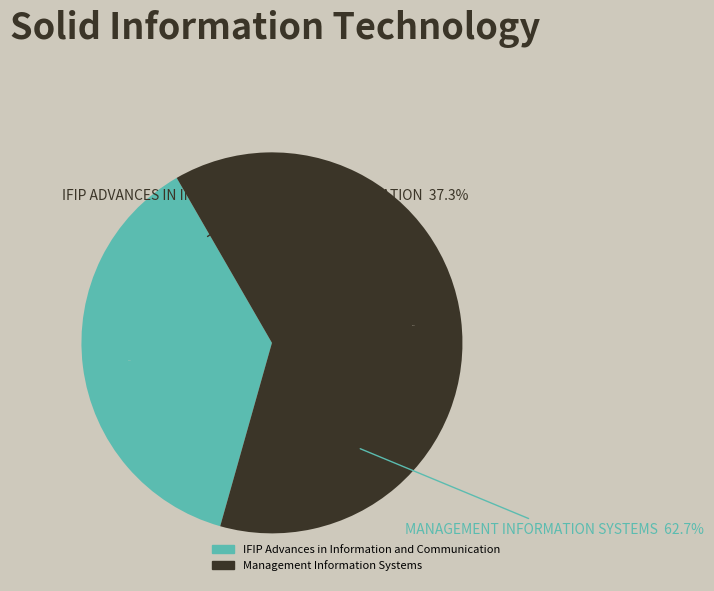

Does IFIP Advances in Information and Communication account for over 50% of the chart?

No